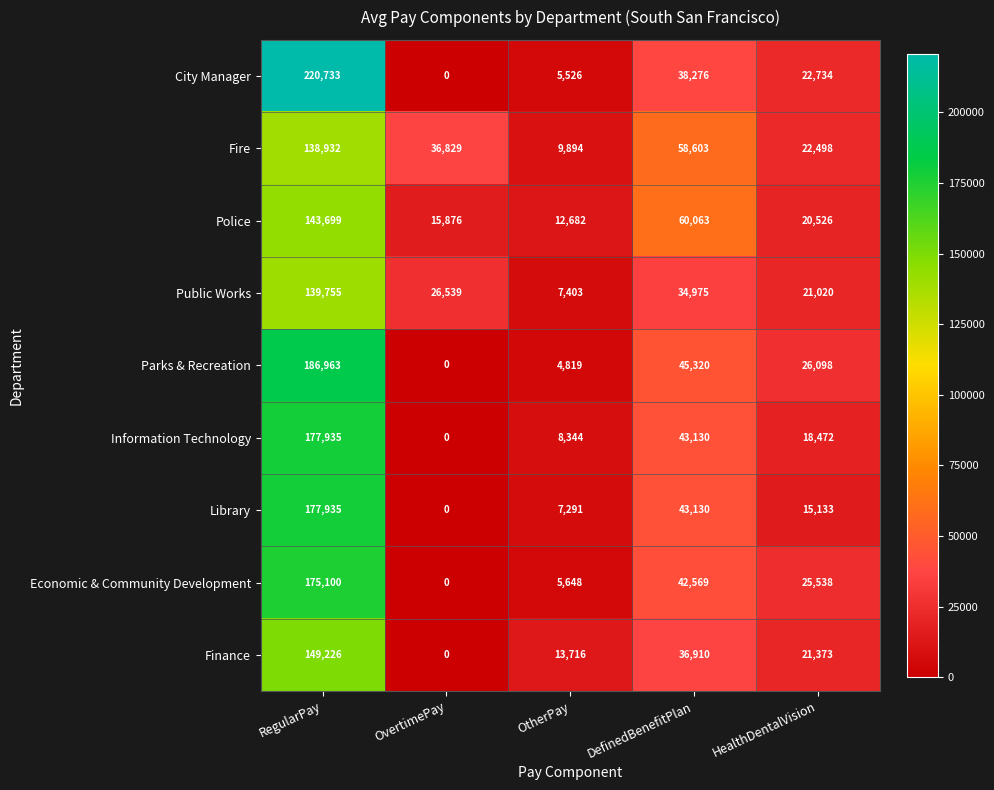

What is the difference between the Finance values at OtherPay and RegularPay?

135510